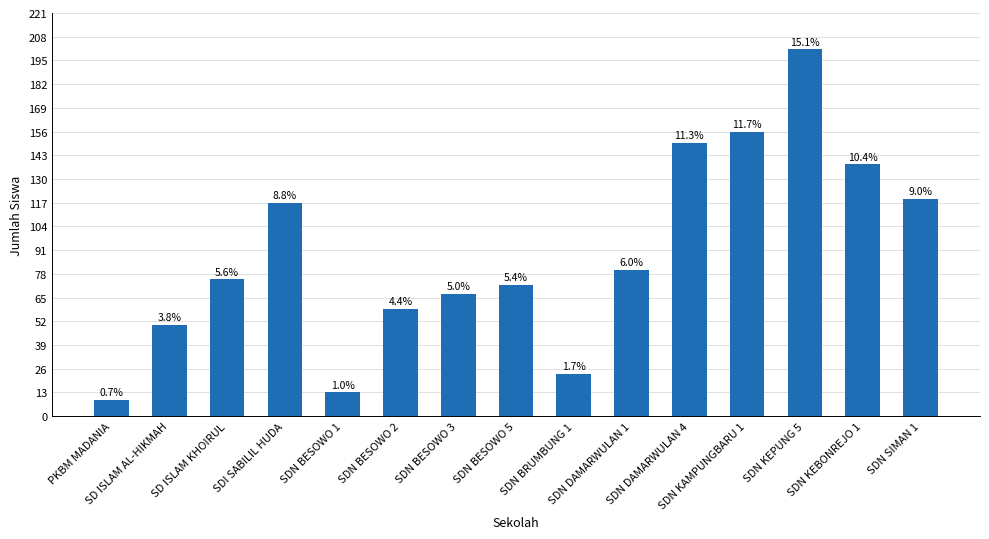

Reading left to right, transcribe all the data shown in this chart.

PKBM MADANIA=9	SD ISLAM AL-HIKMAH=50	SD ISLAM KHOIRUL=75	SDI SABILIL HUDA=117	SDN BESOWO 1=13	SDN BESOWO 2=59	SDN BESOWO 3=67	SDN BESOWO 5=72	SDN BRUMBUNG 1=23	SDN DAMARWULAN 1=80	SDN DAMARWULAN 4=150	SDN KAMPUNGBARU 1=156	SDN KEPUNG 5=201	SDN KEBONREJO 1=138	SDN SIMAN 1=119